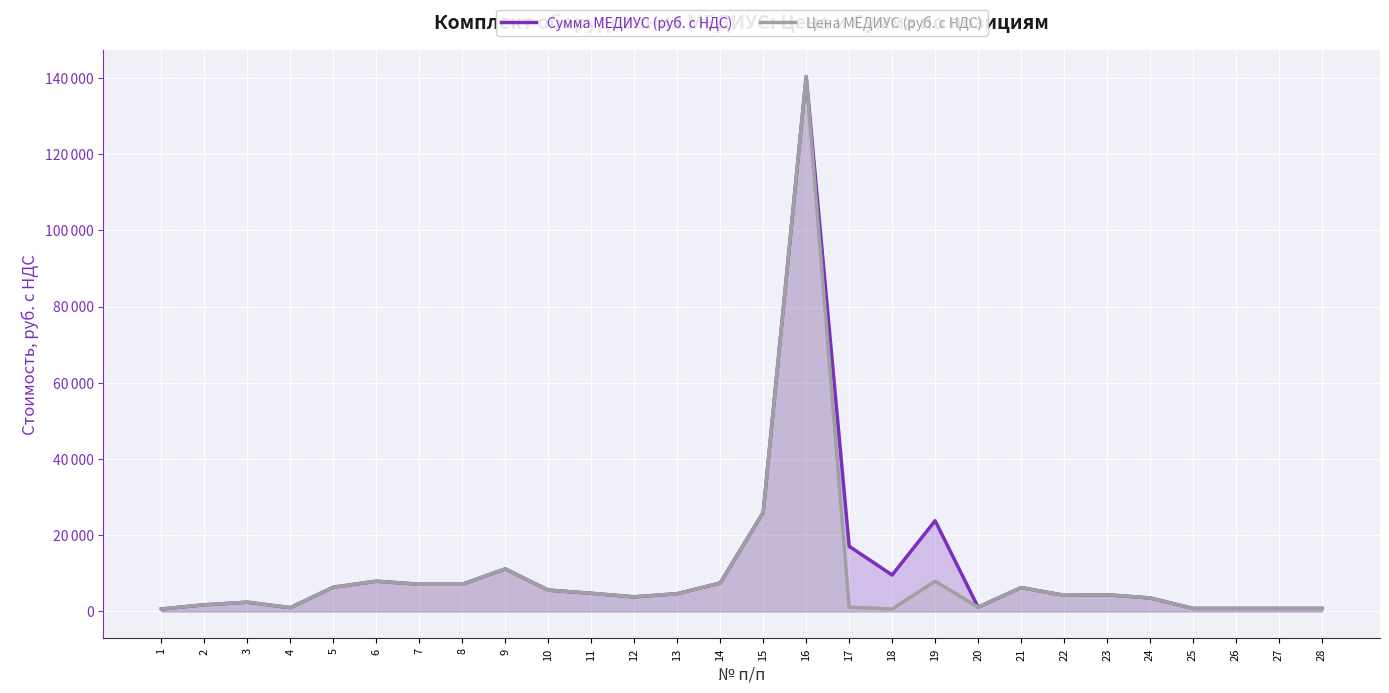

List the labels in order of Цена МЕДИУС (руб. с НДС) value, largest first.

16, 15, 9, 6, 19, 14, 7, 8, 5, 21, 10, 11, 13, 23, 22, 12, 24, 3, 2, 17, 20, 4, 25, 26, 27, 28, 1, 18